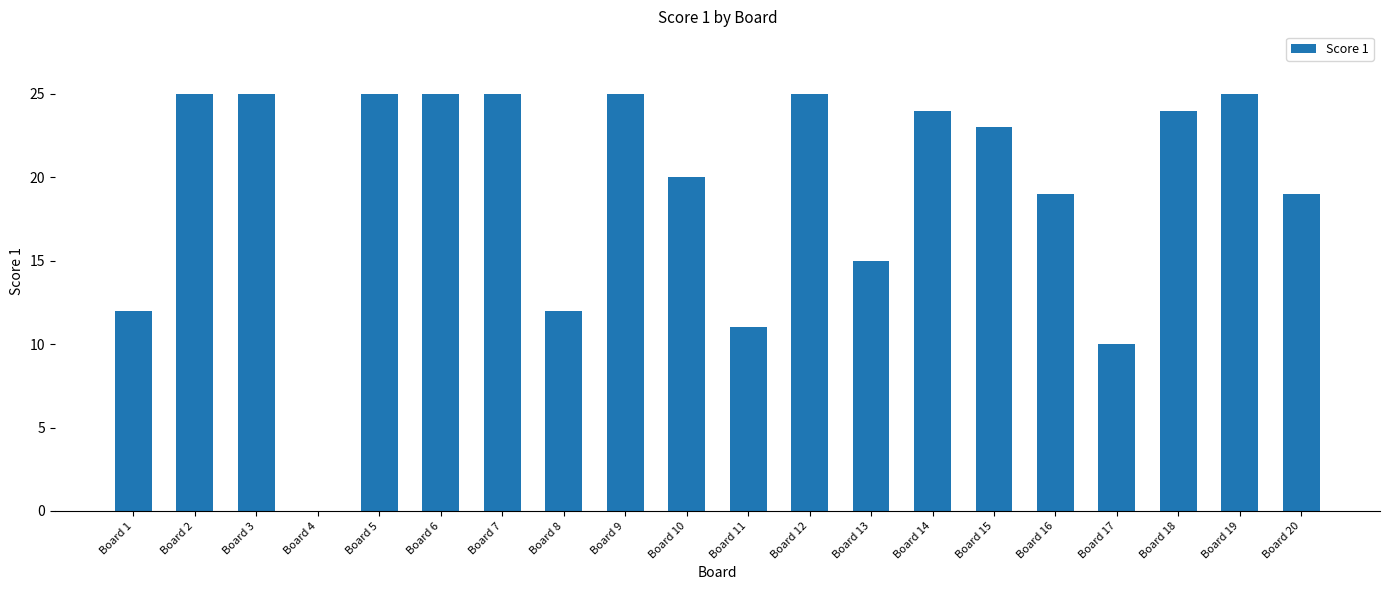

Is it true that the value at Board 12 is 40?

False